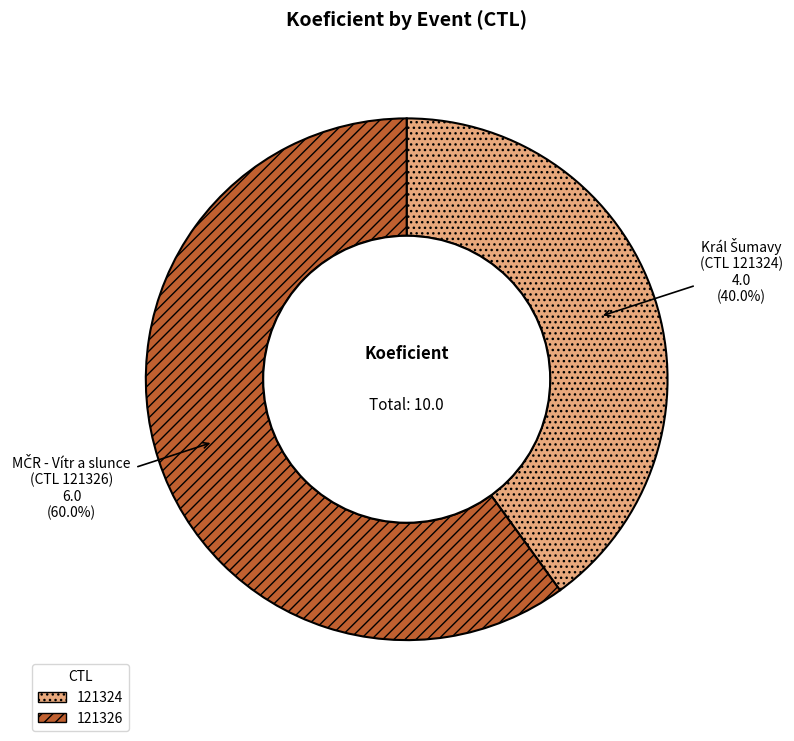

Which slice represents more than half of the pie?

121326